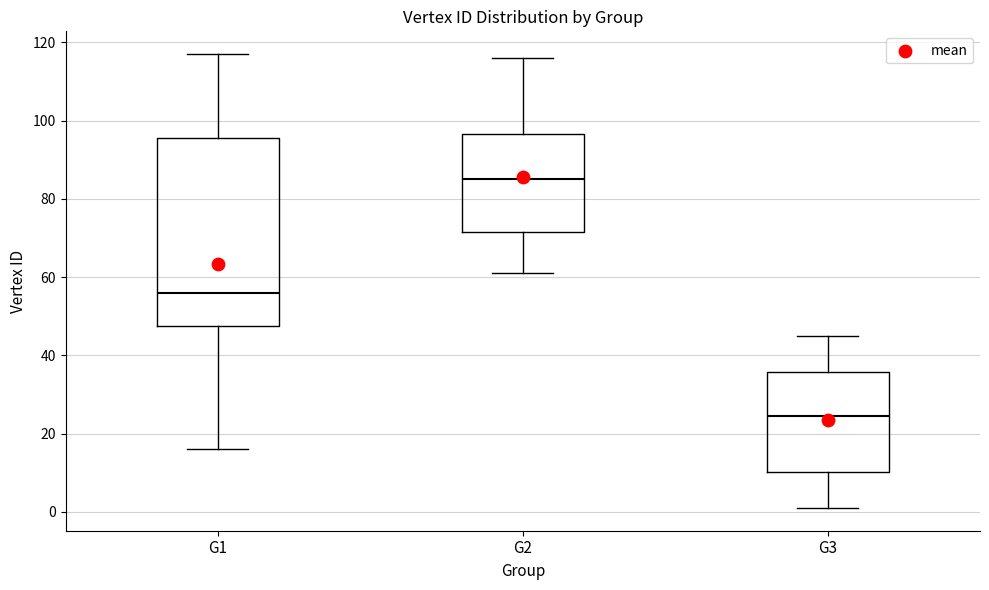

Which box is the tallest, from its lower edge to its upper edge?

G1